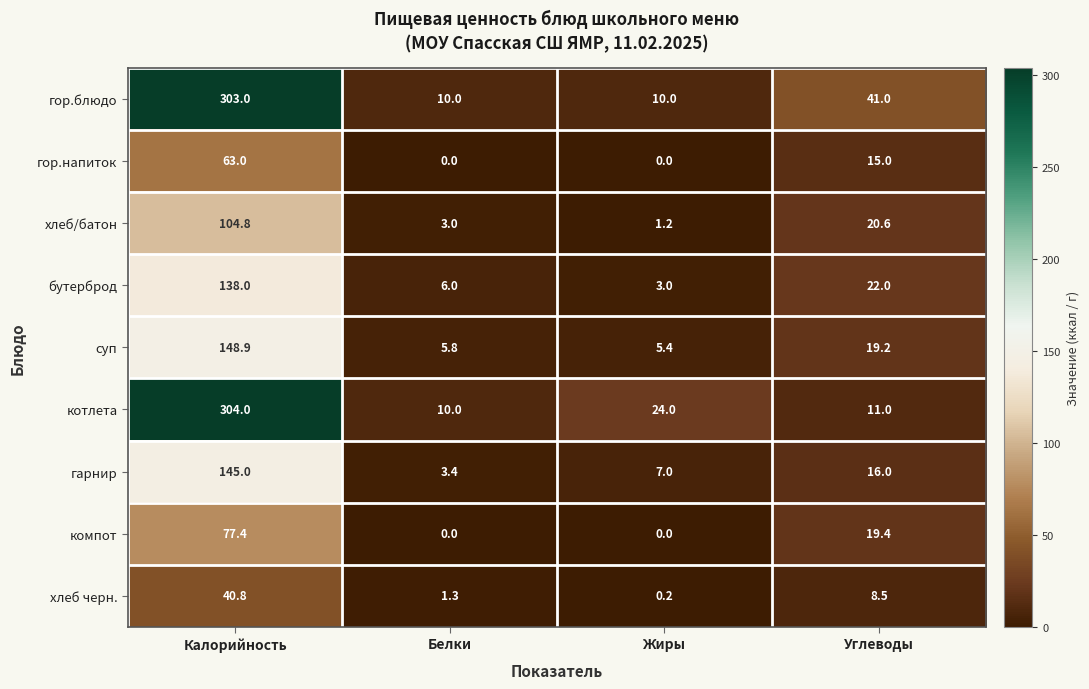

Which series has the largest total across all categories?

гор.блюдо